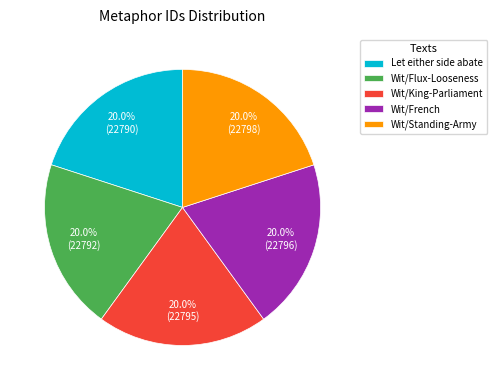

What is the total percentage of Wit/French and Let either side abate?

40.0%